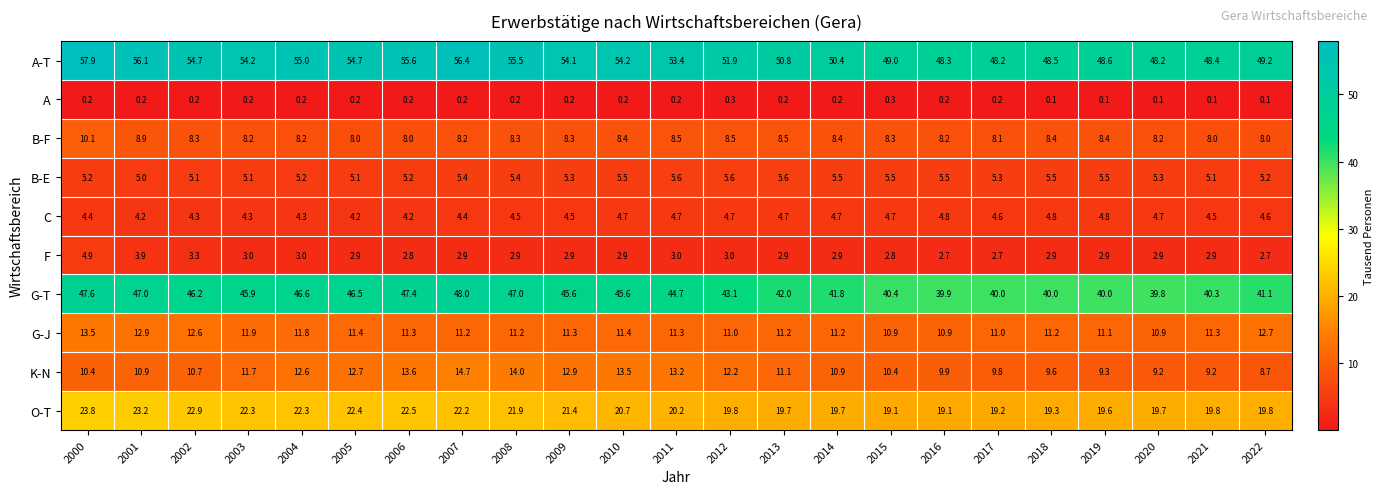

Which series has the largest range (max minus min)?

A-T